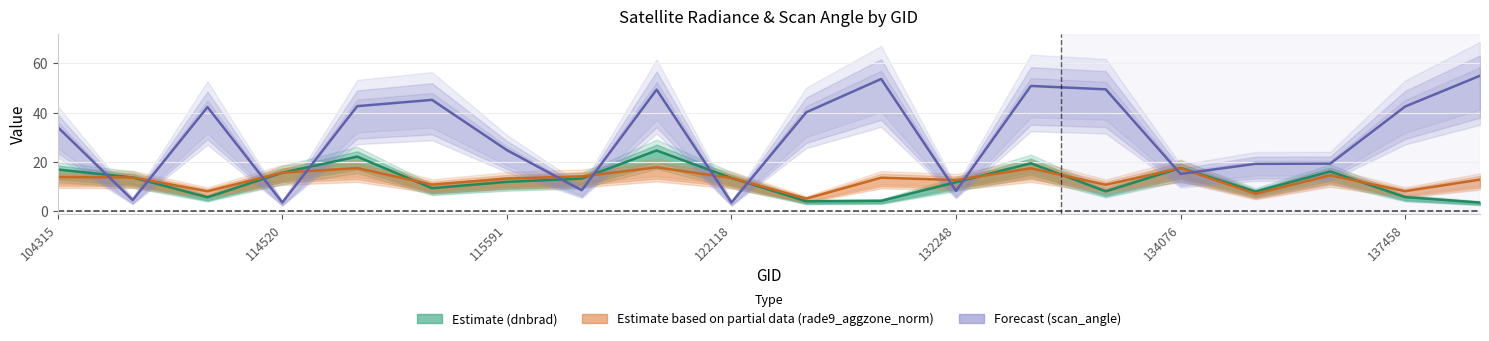

Reading right to left, extract all data points from this chart.

Estimate (dnbrad): 3.4	5.6	16.1	7.9	17.5	8.0	19.4	11.7	4.1	3.9	13.4	24.6	13.2	11.8	9.3	22.1	15.6	5.6	13.7	16.9
Estimate partial (rade9_aggzone_norm): 12.8	8.1	14.5	7.0	17.4	10.7	17.4	12.6	13.5	5.0	13.4	17.7	14.1	13.2	10.8	17.4	15.6	8.0	13.7	13.8
Forecast (scan_angle): 55.0	42.5	19.3	19.2	15.1	49.5	50.9	8.2	53.7	40.2	3.4	49.4	8.4	24.8	45.2	42.6	3.5	42.3	4.4	34.1